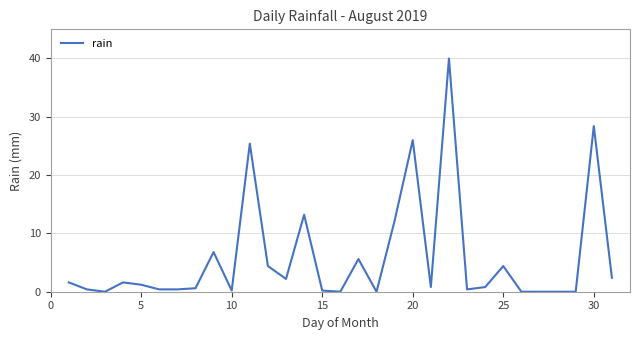

Does the chart have visible grid lines?

Yes